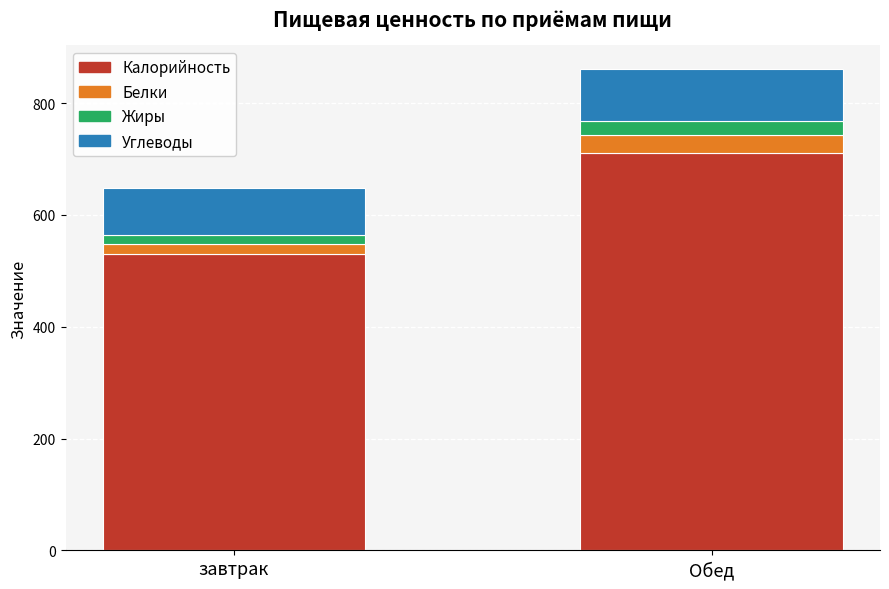

Rank the categories by Калорийность value from lowest to highest.

завтрак, Обед